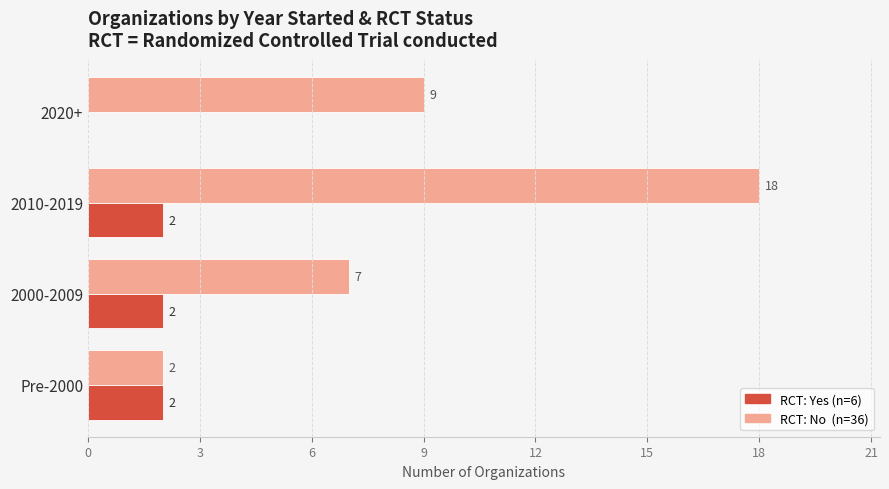

What is the total value across all series at 2000-2009?

9